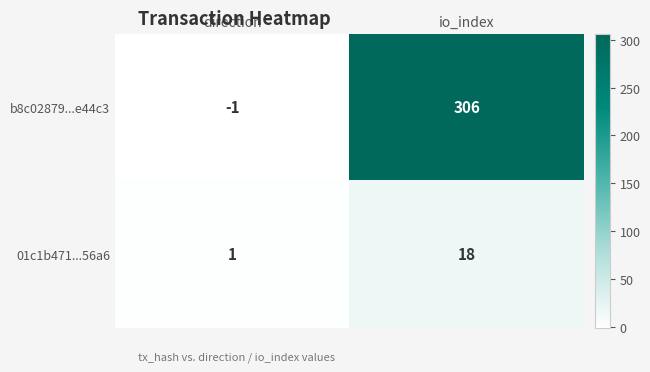

At which label does b8c02879...e44c3 reach its peak?

io_index